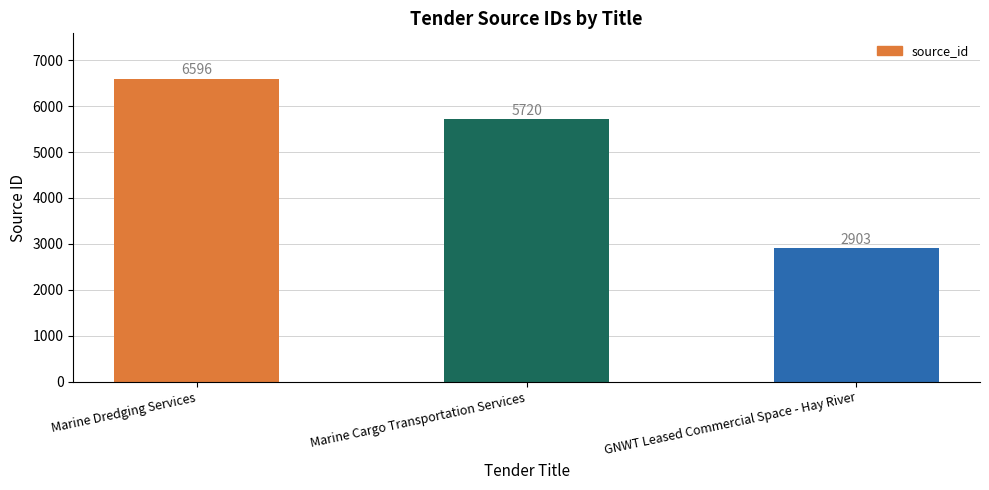

What is the sum of the values at GNWT Leased Commercial Space - Hay River and Marine Dredging Services?

9499